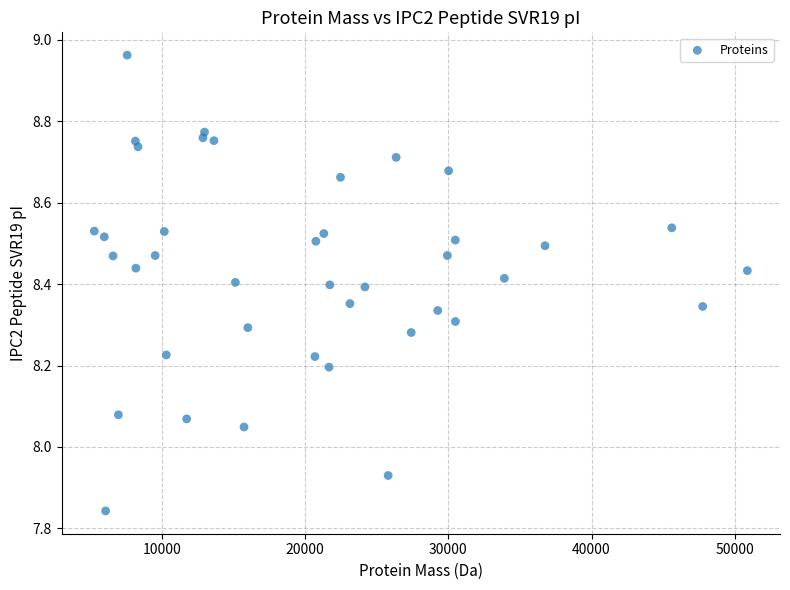

What is the range of X values (max minus min)?

45610.3